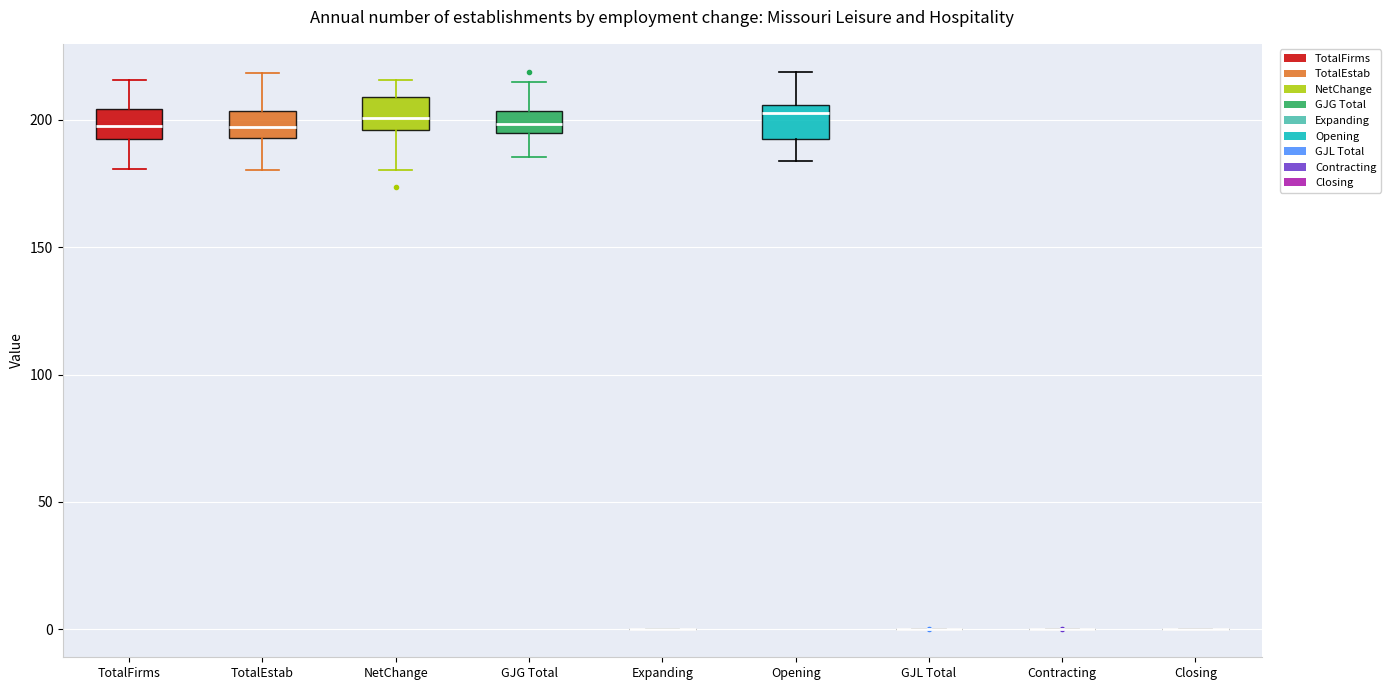

Reading left to right, transcribe this box plot: for each box, give where its median line is, the range the box spans, and where its two whiskers end, as read against the y-axis. The values are not printed on the chart, so give them approximately, as read against the axis.

TotalFirms: median 200, box 195 to 205, whiskers 180 to 215
TotalEstab: median 195 (inside the box), box 195 to 205, whiskers 180 to 220
NetChange: median 200, box 195 to 210, whiskers 180 to 215
GJG Total: median 200, box 195 to 205, whiskers 185 to 215
Expanding: box collapsed to a line at 0, whiskers 0 to 0
Opening: median 205 (just below the box's upper edge), box 195 to 205, whiskers 185 to 220
GJL Total: box collapsed to a line at 0, whiskers 0 to 0
Contracting: box collapsed to a line at 0, whiskers 0 to 0
Closing: box collapsed to a line at 0, whiskers 0 to 0